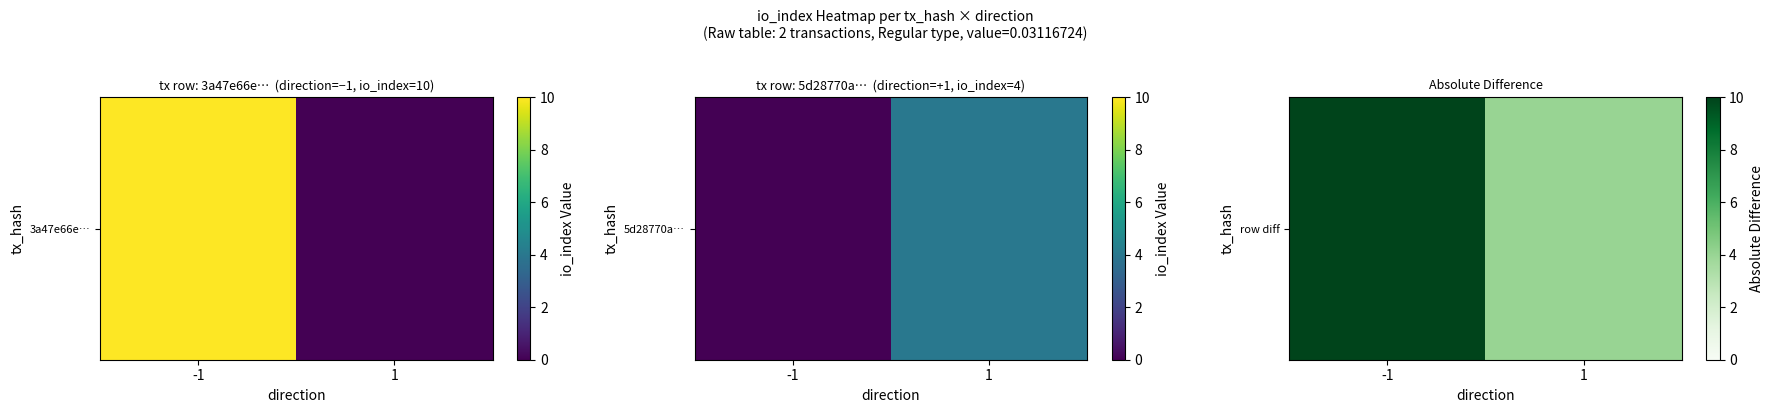

Rank the categories by value from lowest to highest.

1, -1